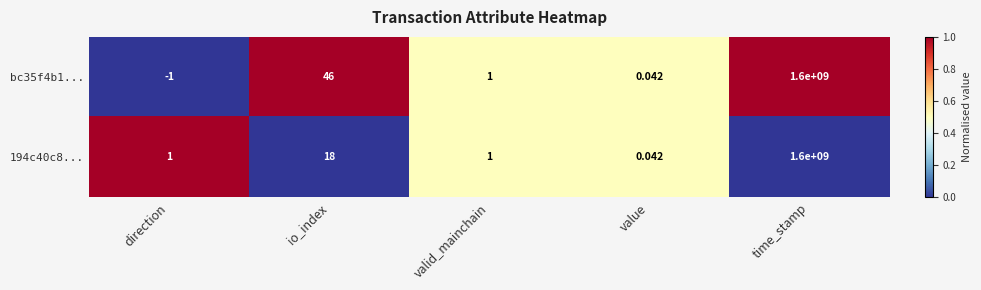

At which label does bc35f4b1... first exceed 1?

io_index